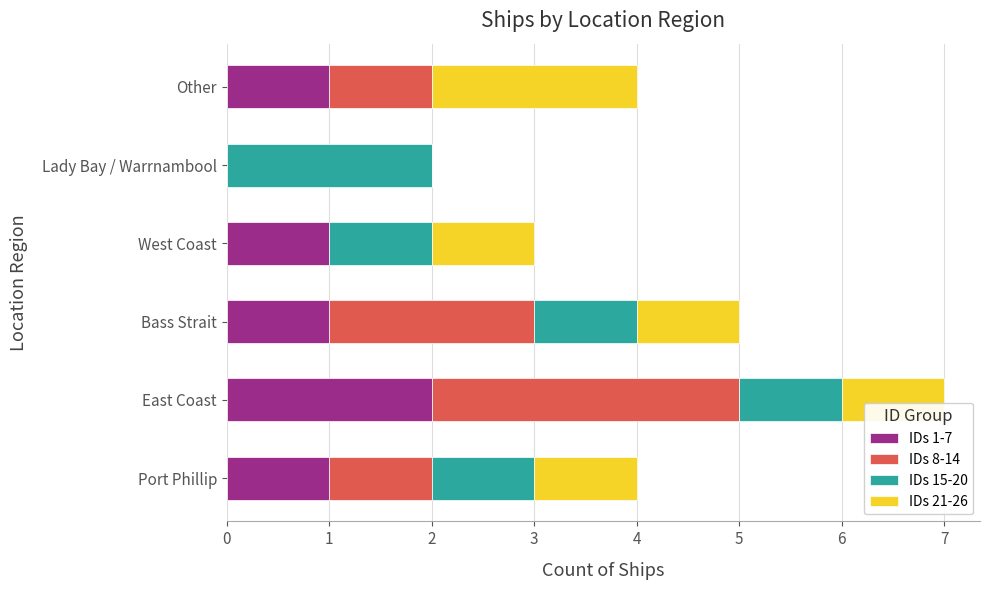

At which category is the sum across all series the highest?

East Coast